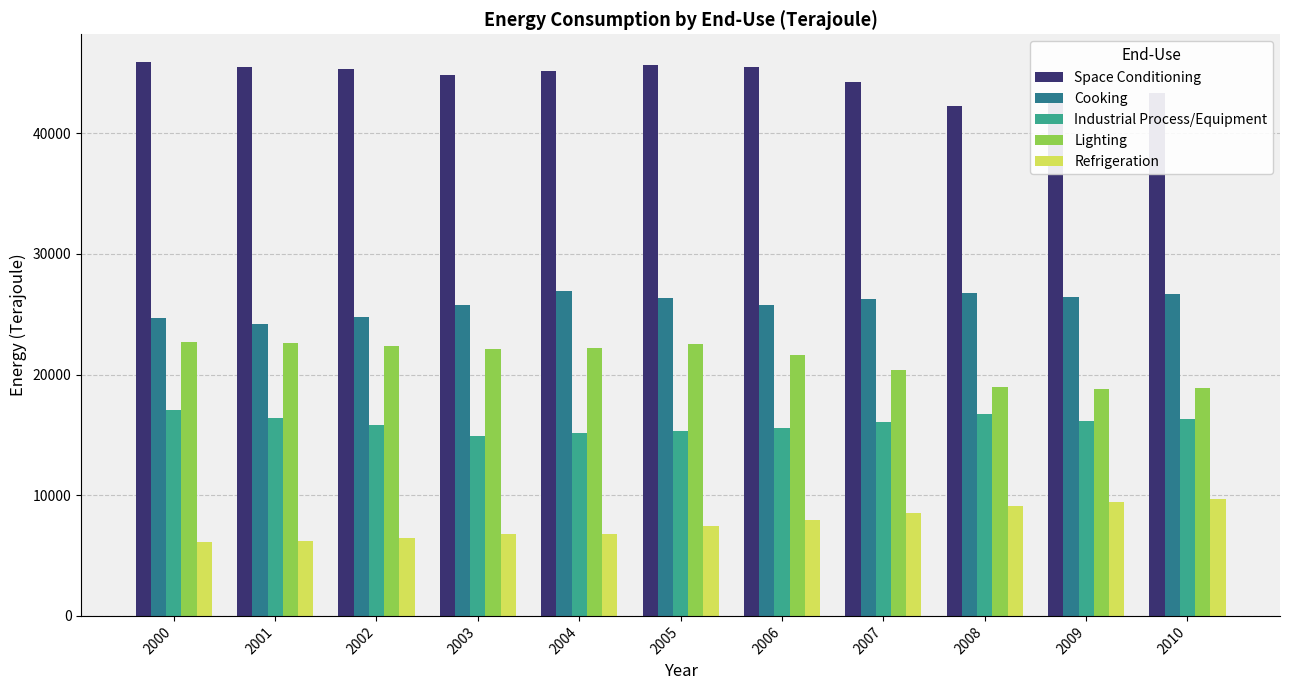

Rank the series by their maximum value, from highest to lowest.

Space Conditioning, Cooking, Lighting, Industrial Process/Equipment, Refrigeration